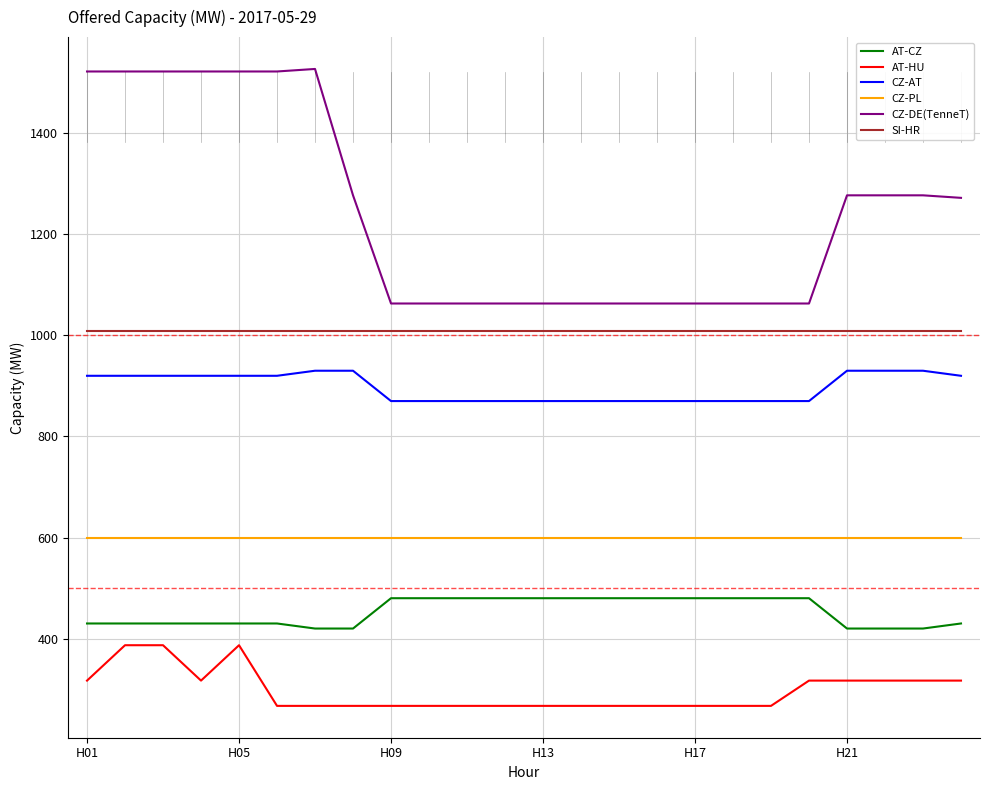

Which series has the largest total across all categories?

CZ-DE(TenneT)